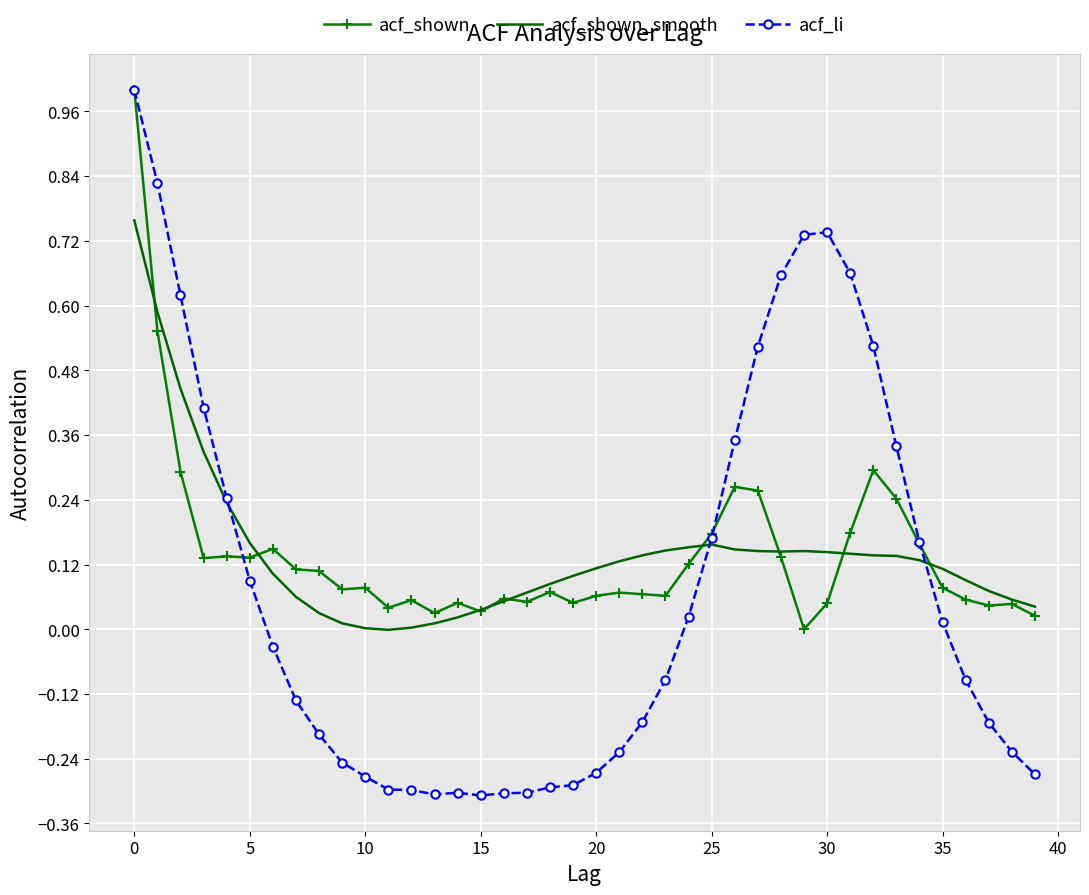

Which series has the widest spread of values?

acf_li